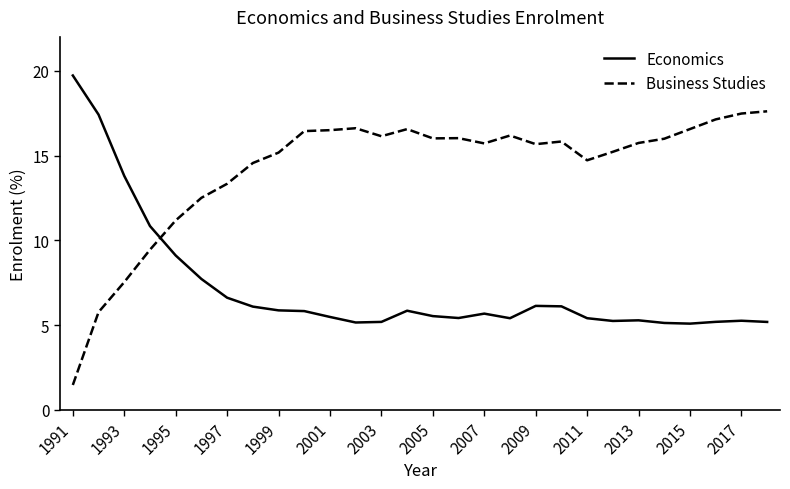

Which series ends up on top after the final intersection of Economics and Business Studies?

Business Studies